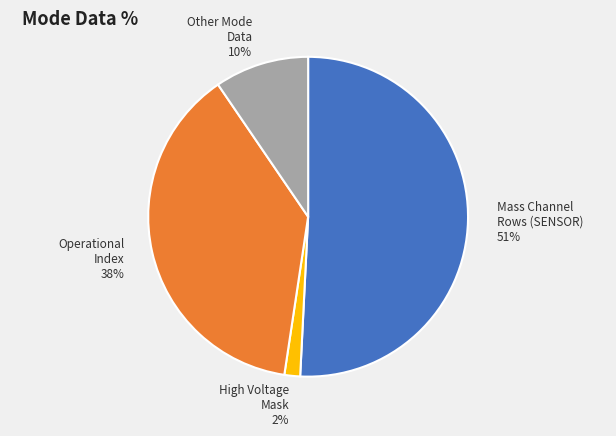

Is the sum of Other Mode Data and High Voltage Mask greater than half?

No